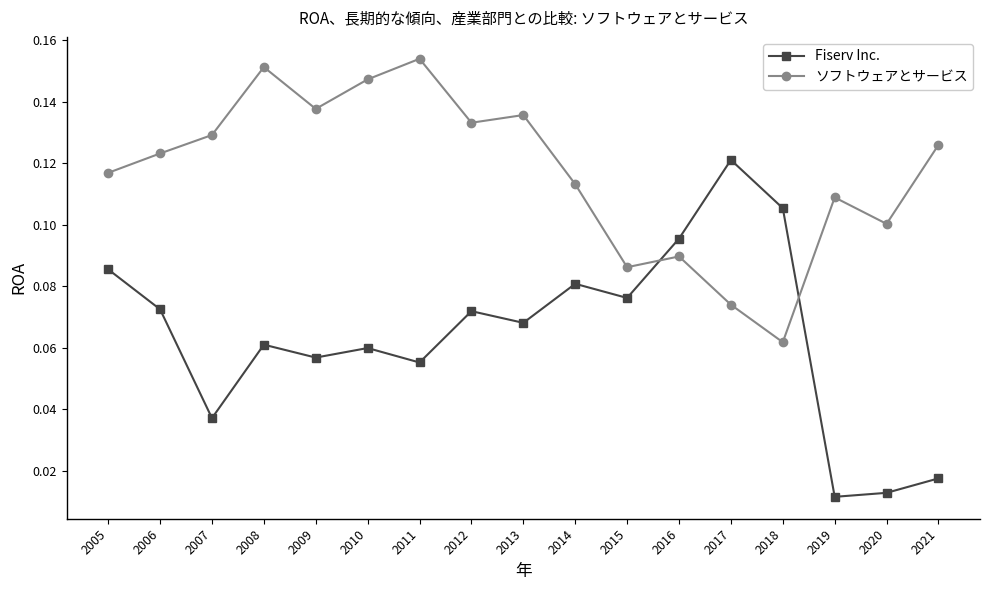

Rank the series by their average value, from highest to lowest.

ソフトウェアとサービス, Fiserv Inc.